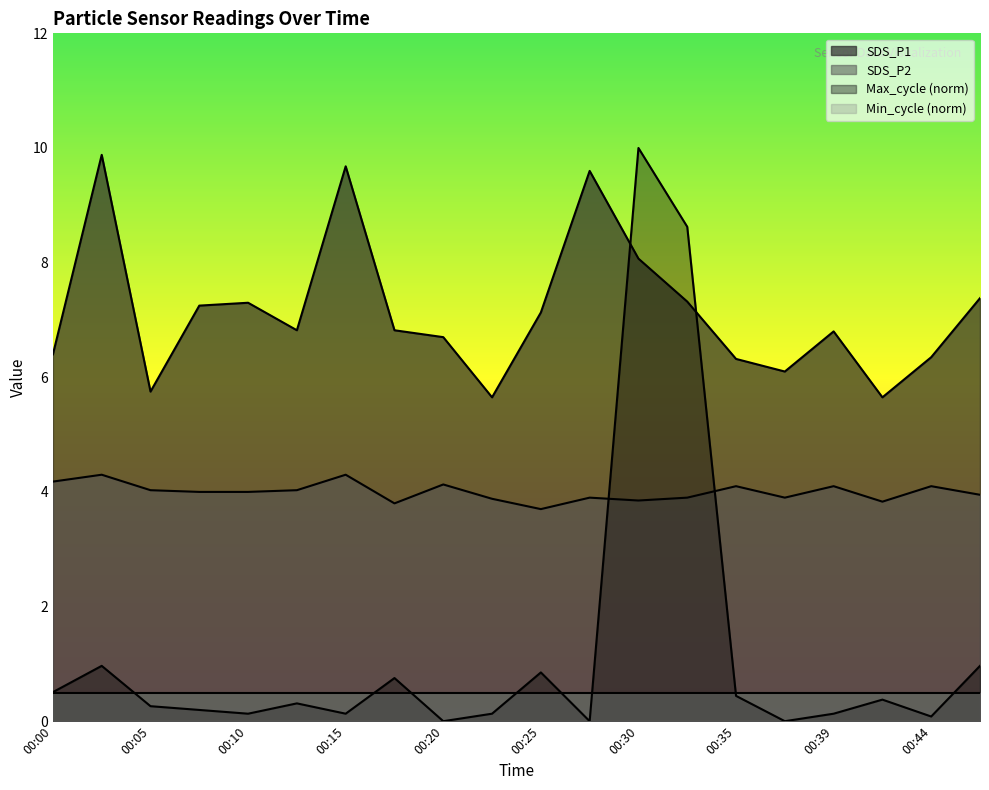

Count the number of categories in the chart.

20